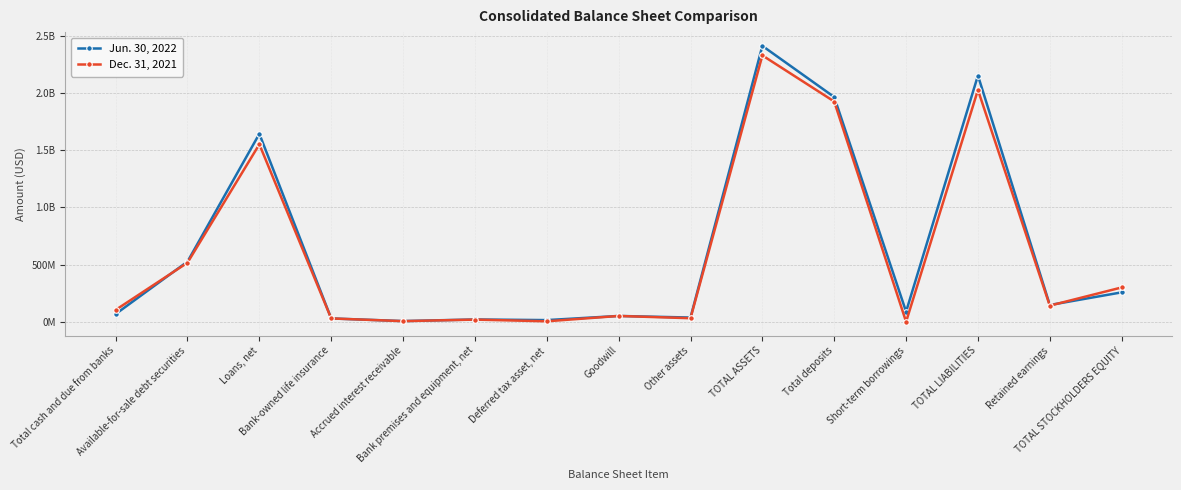

What is the label of the 12th point from the right?

Bank-owned life insurance